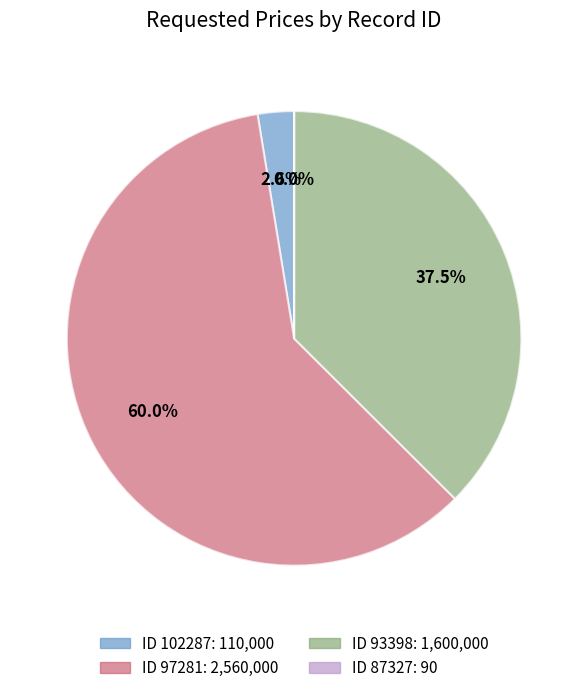

Is there a majority slice in this chart?

Yes